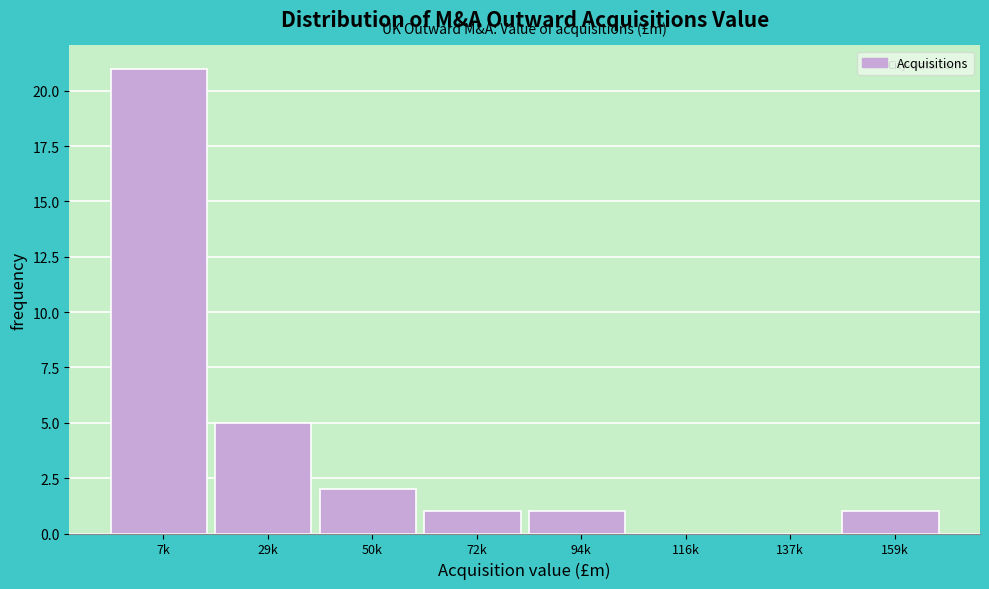

Reading left to right, list all the values displayed in this chart.

7k=21	29k=5	50k=2	72k=1	94k=1	116k=0	137k=0	159k=1